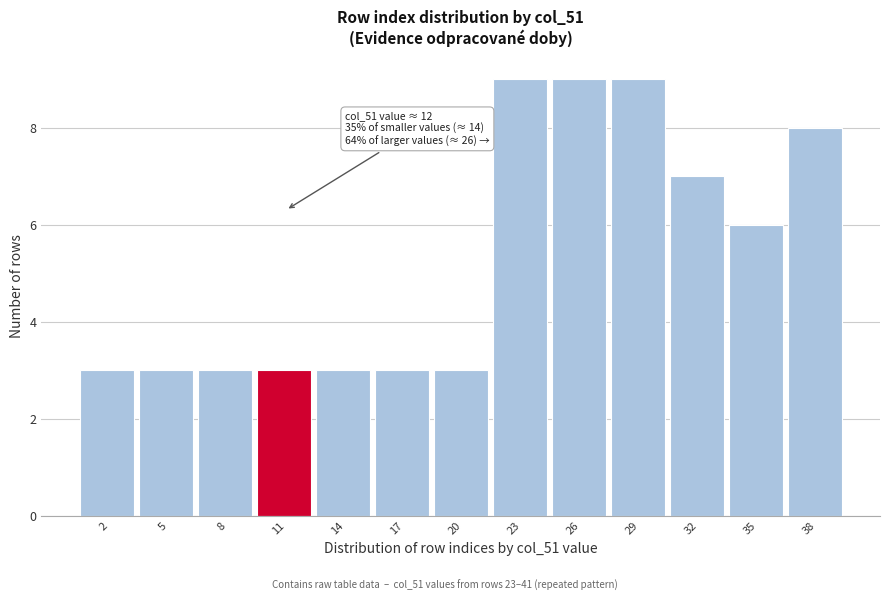

Reading right to left, what are all the values shown in this chart?

38=8	35=6	32=7	29=9	26=9	23=9	20=3	17=3	14=3	11=3	8=3	5=3	2=3